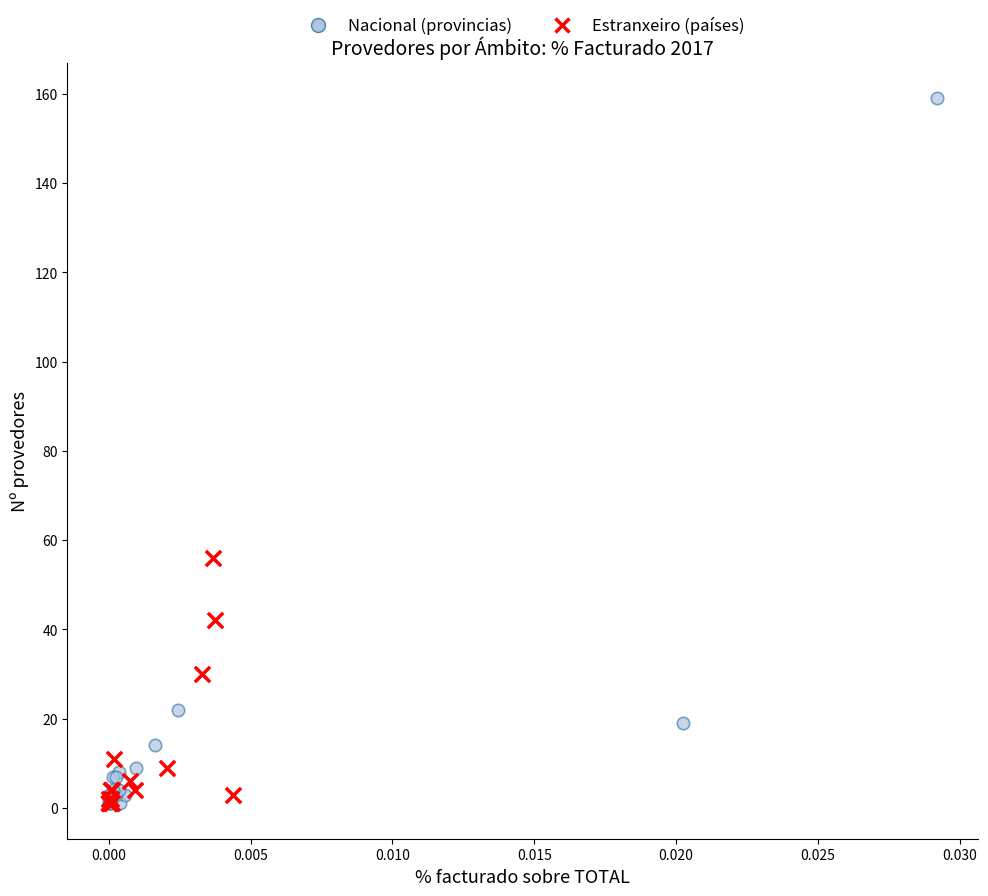

Which series reaches the maximum Y coordinate?

Nacional (provincias)